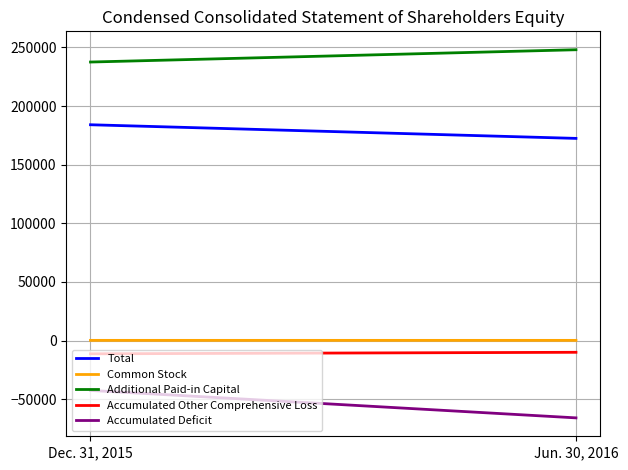

What is the value of the Common Stock point at the 2nd from the left?

222